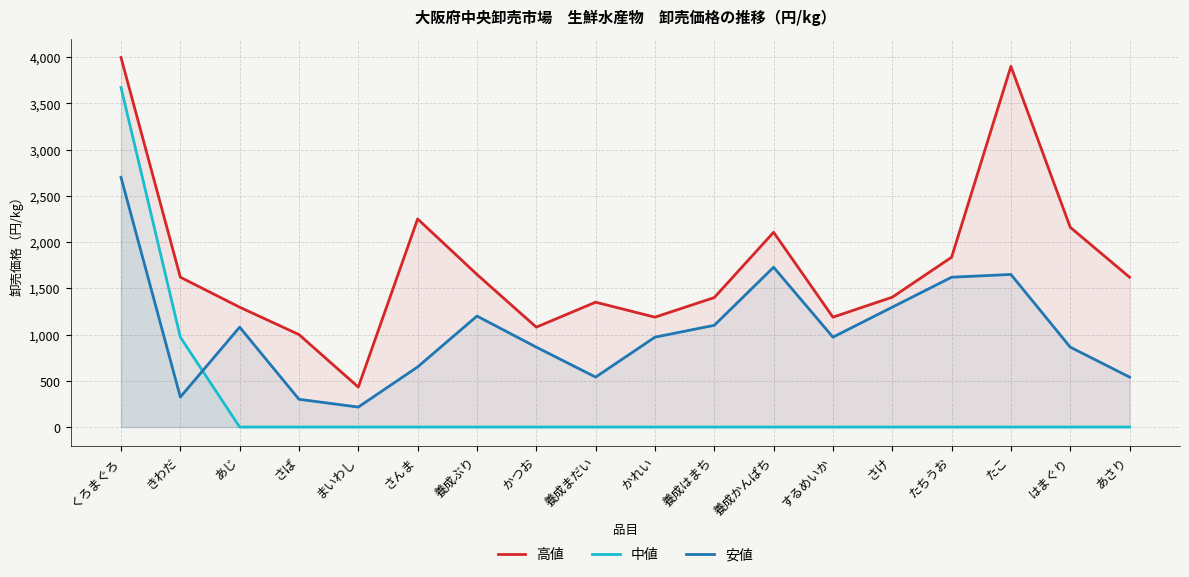

Reading left to right, what are all the values shown in this chart?

高値: 3996	1620	1296	1000	432	2250	1650	1080	1350	1188	1400	2106	1188	1404	1836	3900	2160	1620
中値: 3672	972	0	0	0	0	0	0	0	0	0	0	0	0	0	0	0	0
安値: 2700	324	1080	300	216	650	1200	864	540	972	1100	1728	972	1296	1620	1650	864	540